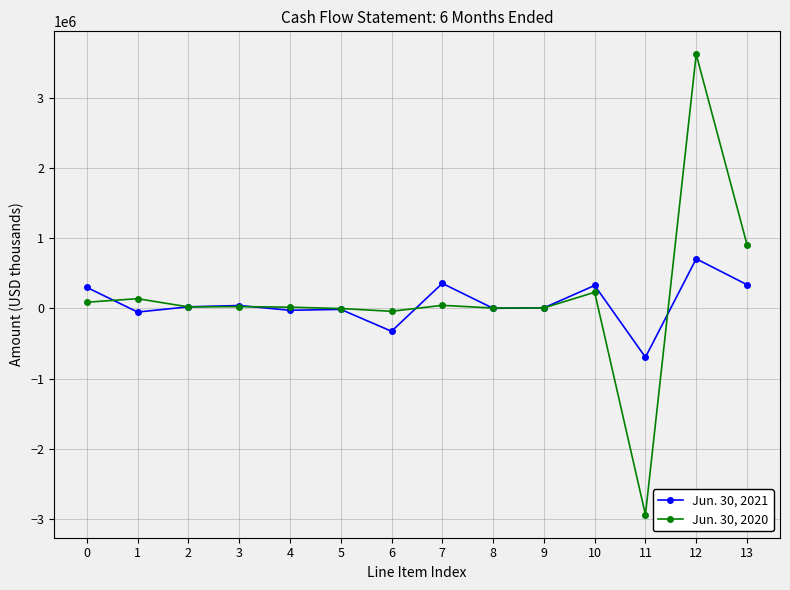

Between which two adjacent categories do Jun. 30, 2020 and Jun. 30, 2021 first intersect?

0 and 1